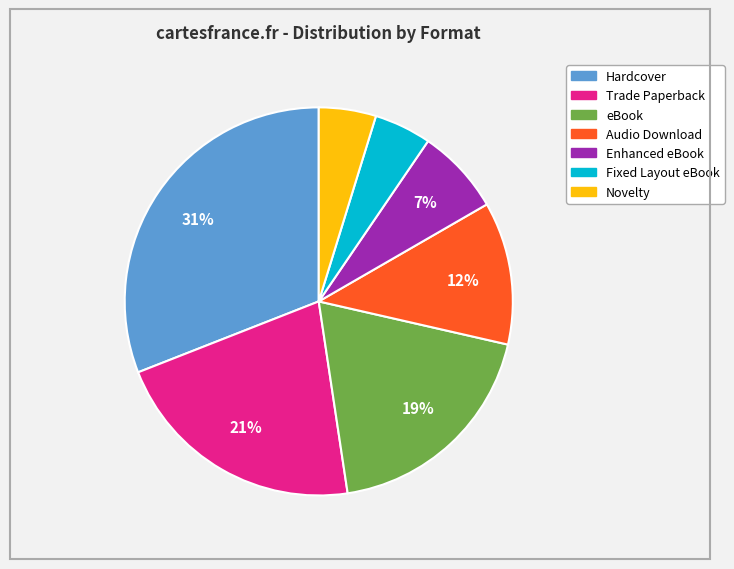

What is the ratio of the value at Novelty to the value at Enhanced eBook?

0.7